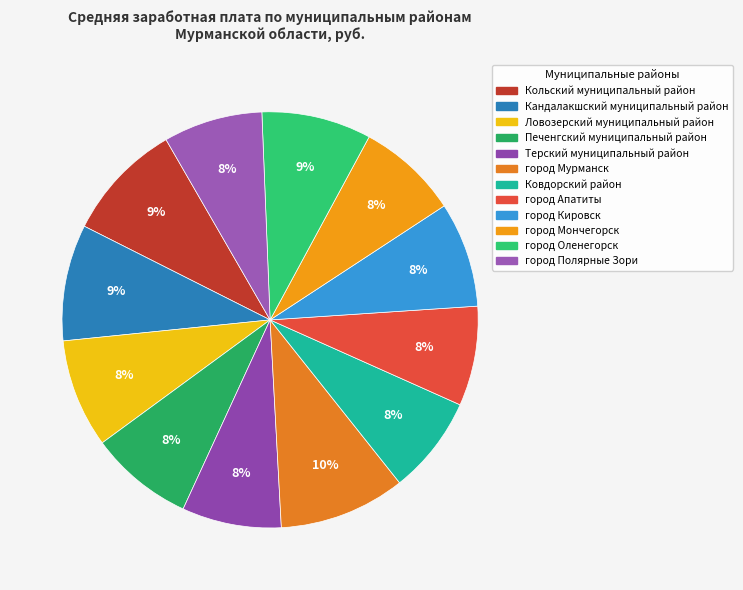

How many slices are in this pie chart?

12